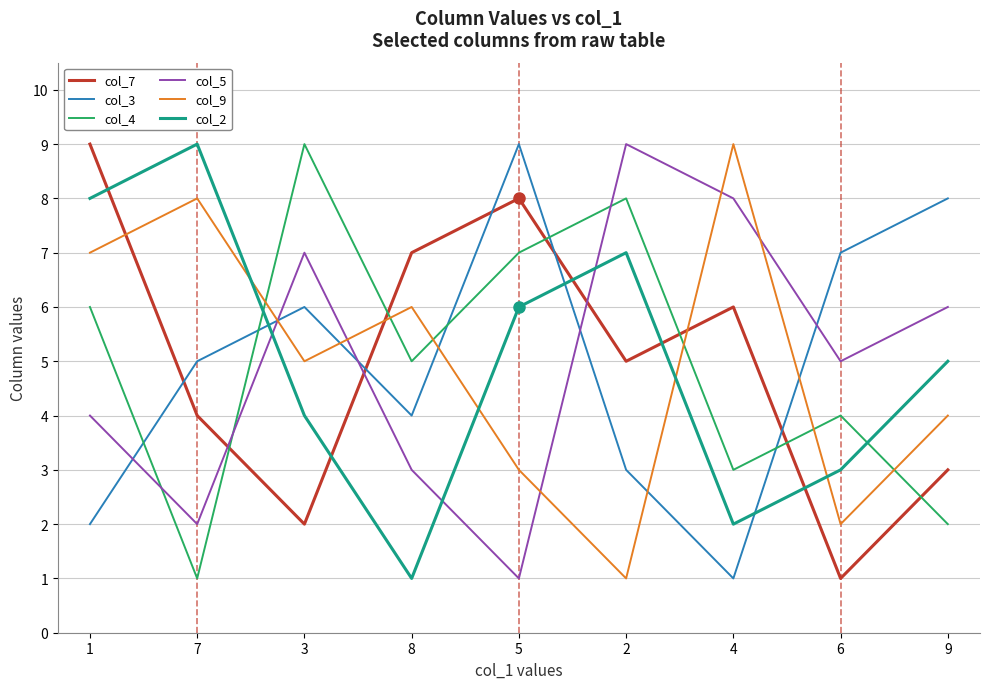

Between 7 and 4, which series saw the biggest shift?

col_2